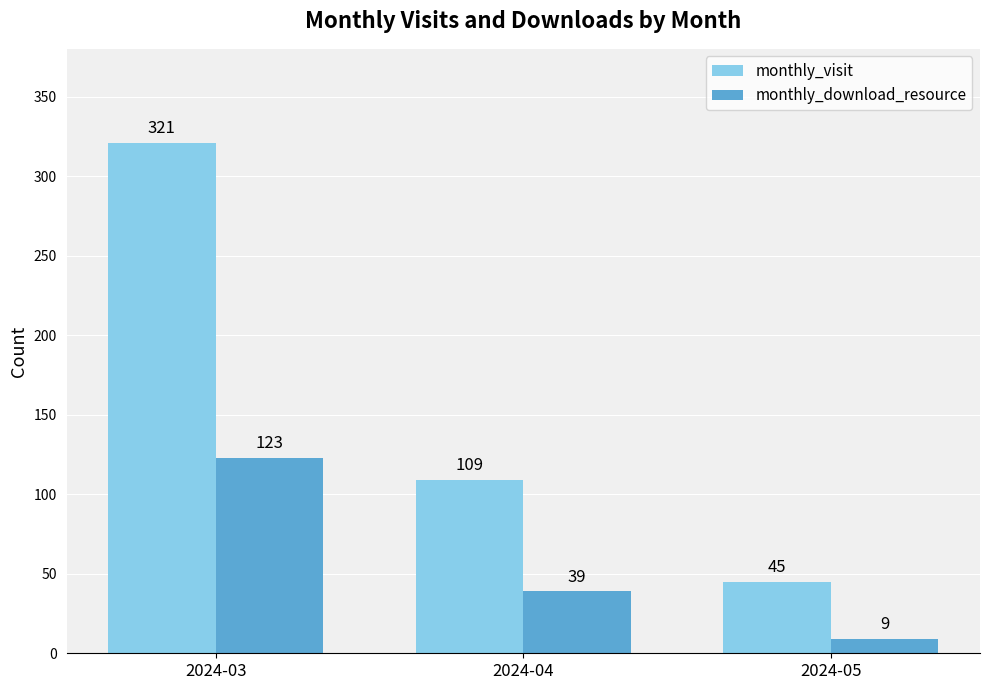

How many series are shown in this chart?

2